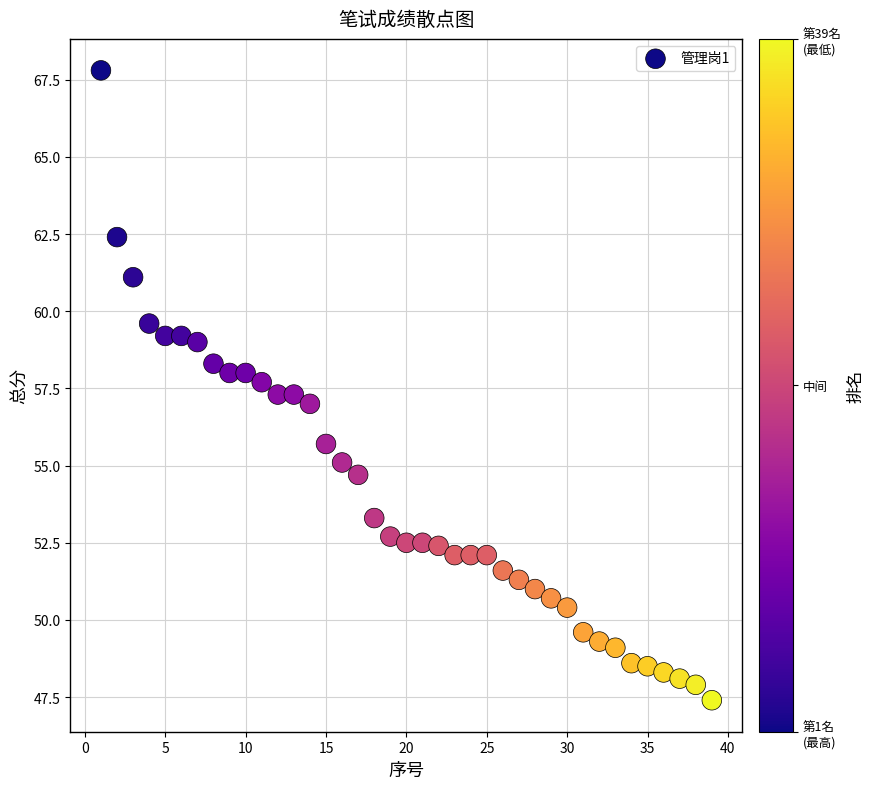

What is the range of X values (max minus min)?

38.0